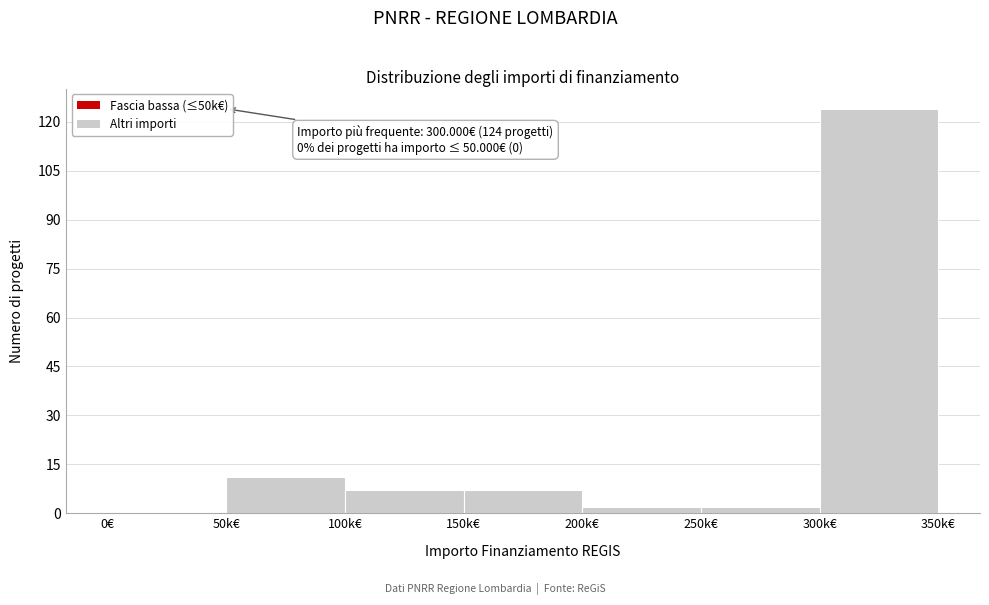

Reading left to right, transcribe all the data shown in this chart.

0€=0	50k€=11	100k€=7	150k€=7	200k€=2	250k€=2	300k€=124